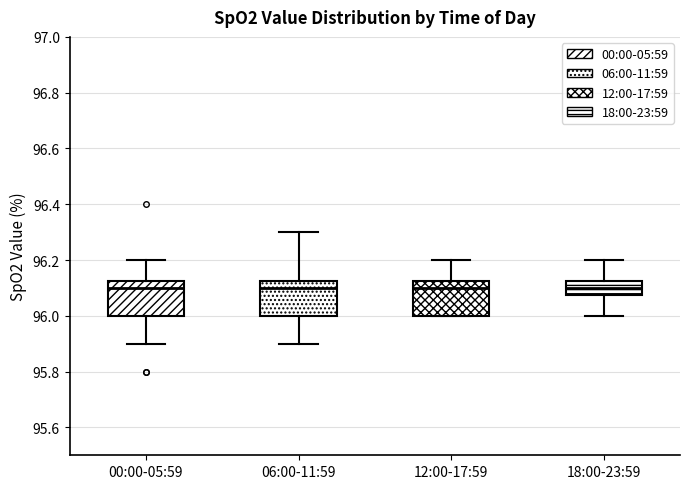

Where does the upper whisker of the box for 12:00-17:59 end on the y-axis? The values are not printed on the chart, so give them approximately, as read against the axis.

96.20